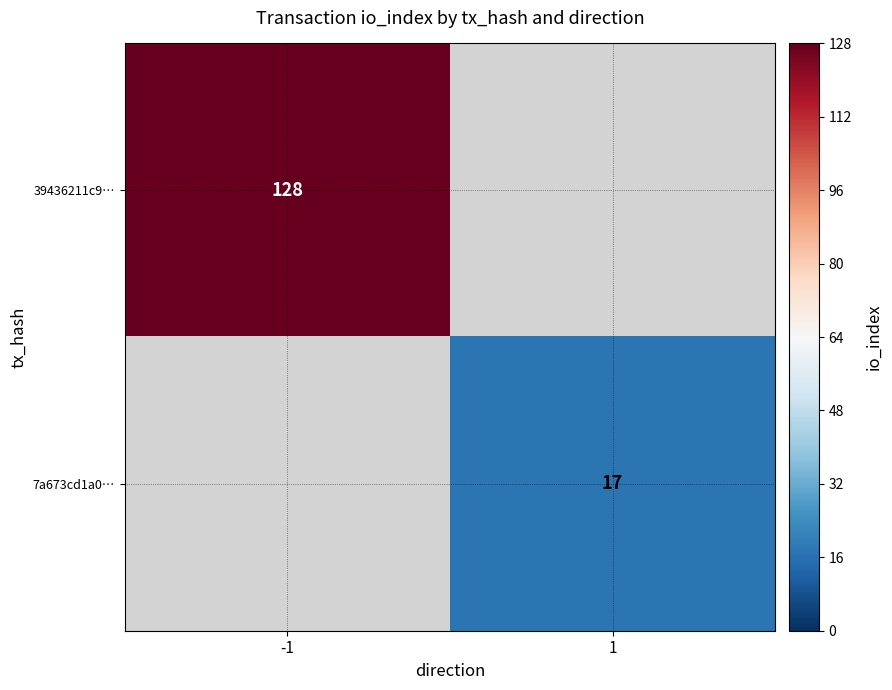

At how many categories does at least one series exceed 117?

1